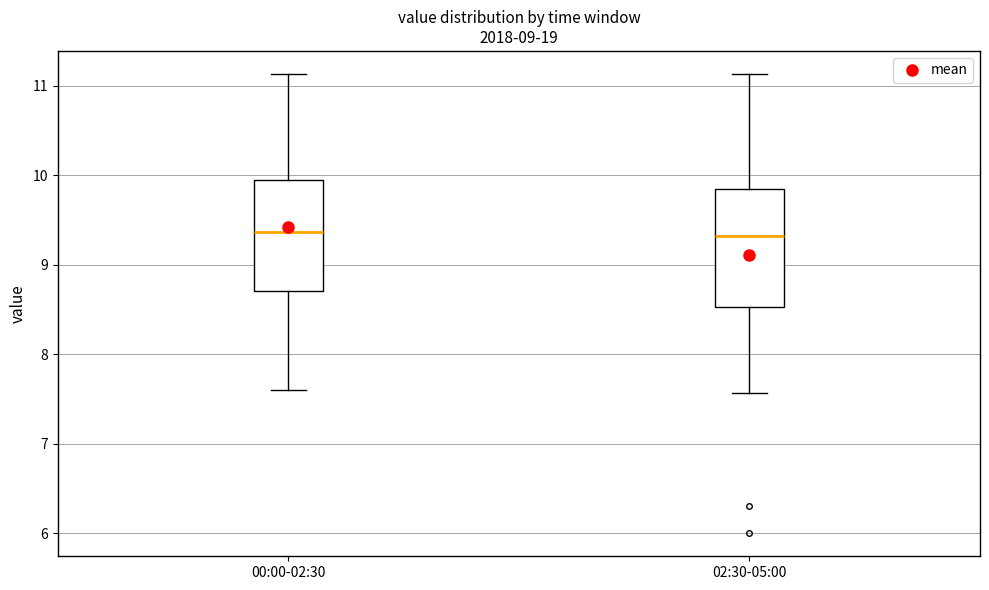

Where does the lower whisker of the box for 00:00-02:30 end on the y-axis? The values are not printed on the chart, so give them approximately, as read against the axis.

7.6